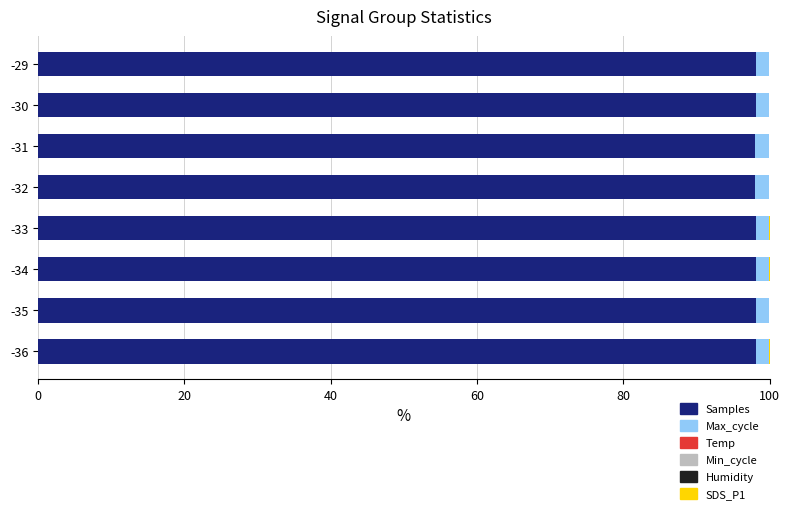

What is the maximum value for Samples?

98.1